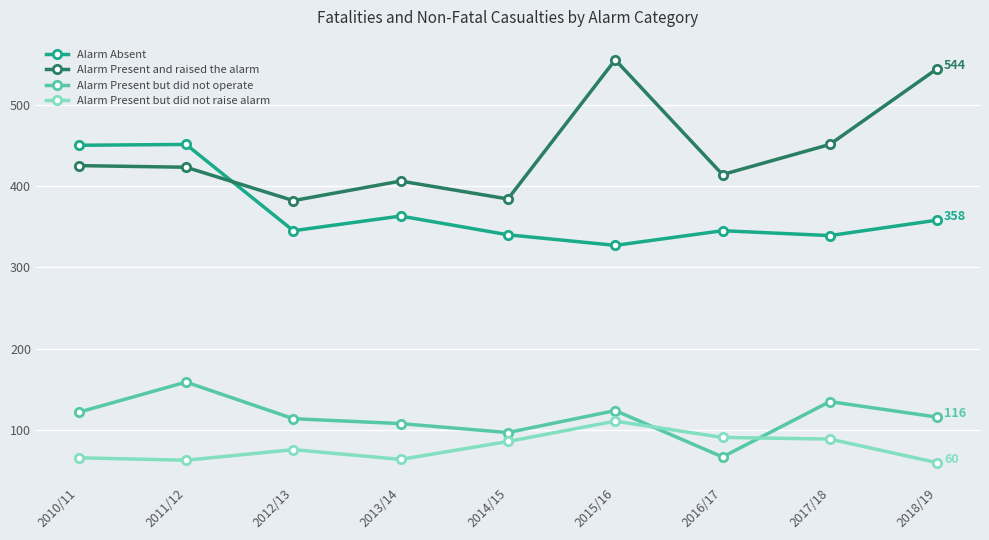

Does the chart display data point markers on the line(s)?

Yes